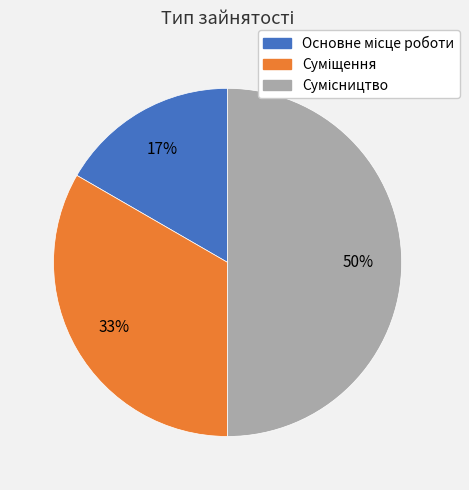

To the nearest percent, what is the difference between the largest and smallest slice percentages?

33%